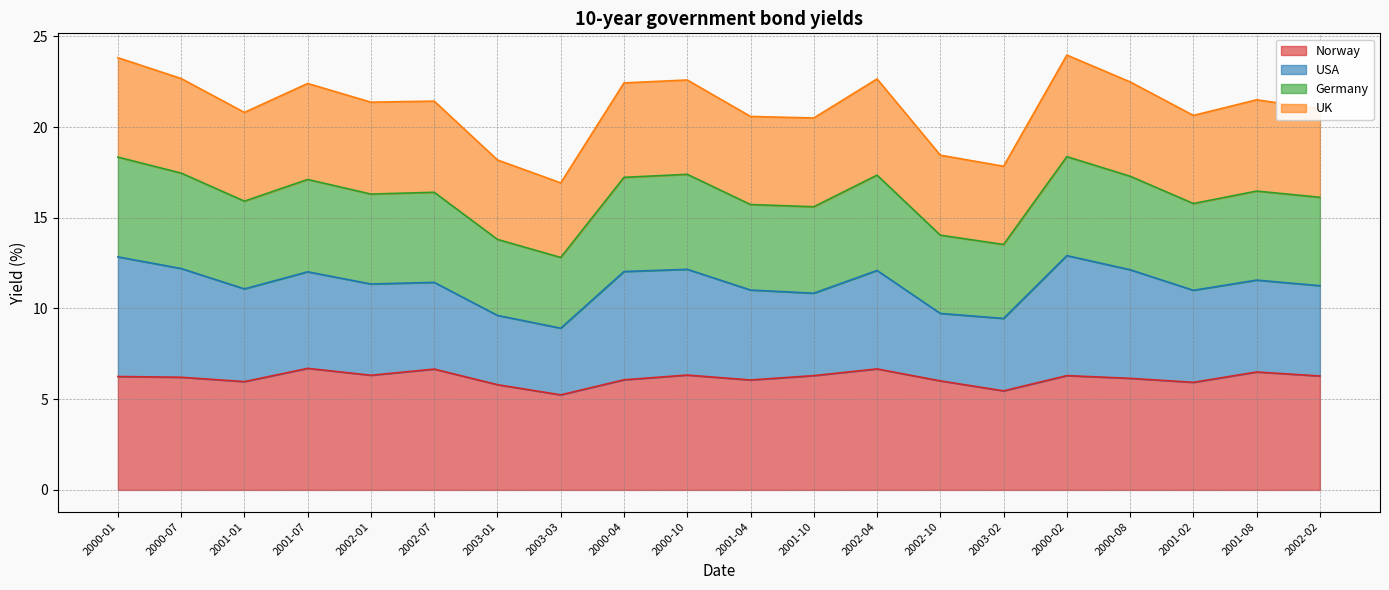

What value does the Germany series have at 2001-10?

15.6